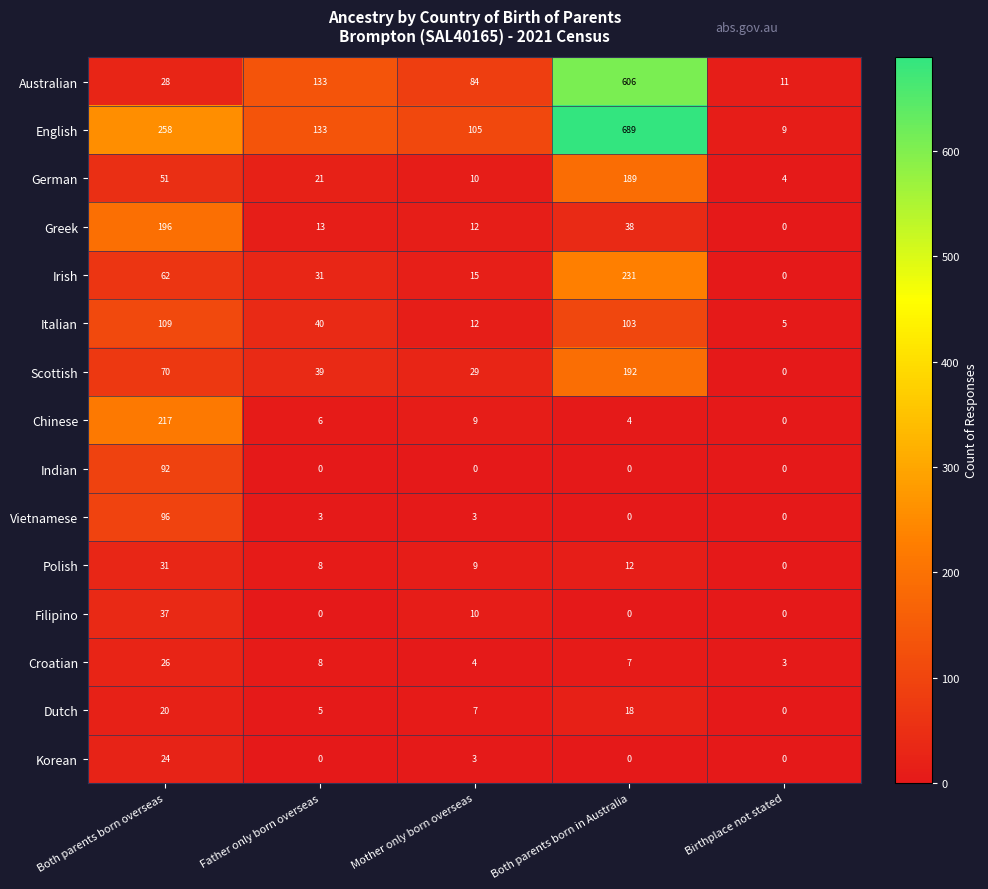

List the labels in order of English value, largest first.

Both parents born in Australia, Both parents born overseas, Father only born overseas, Mother only born overseas, Birthplace not stated